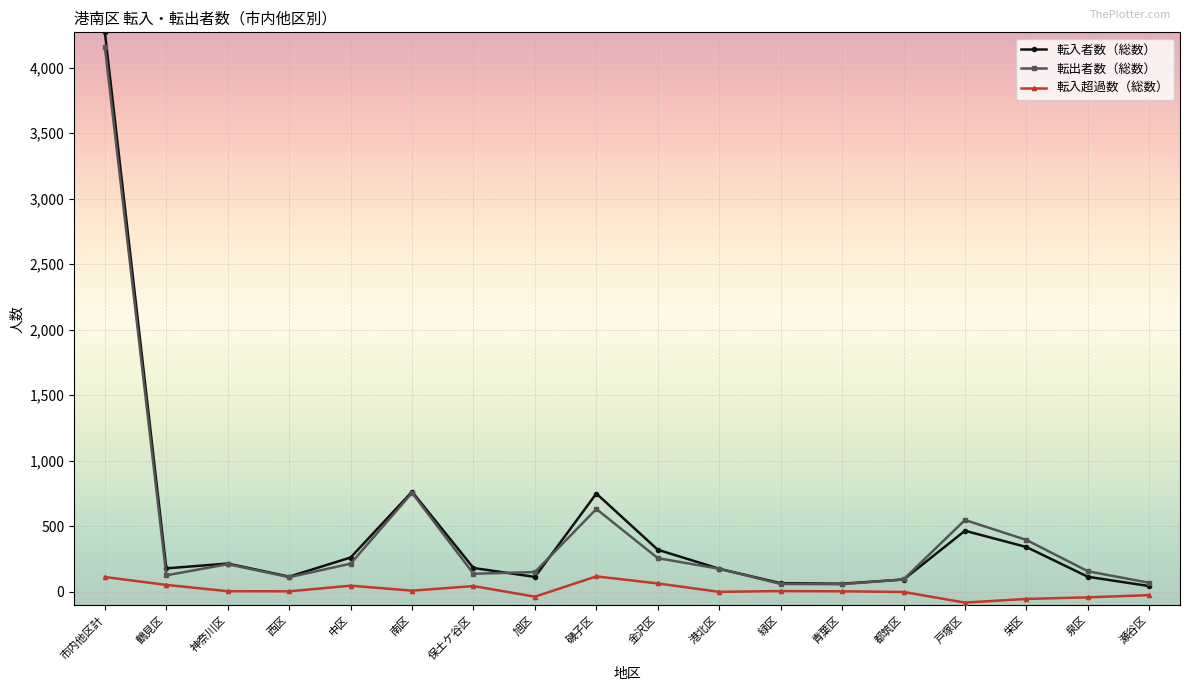

What is the highest value of the 転出者数（総数） series?

4156